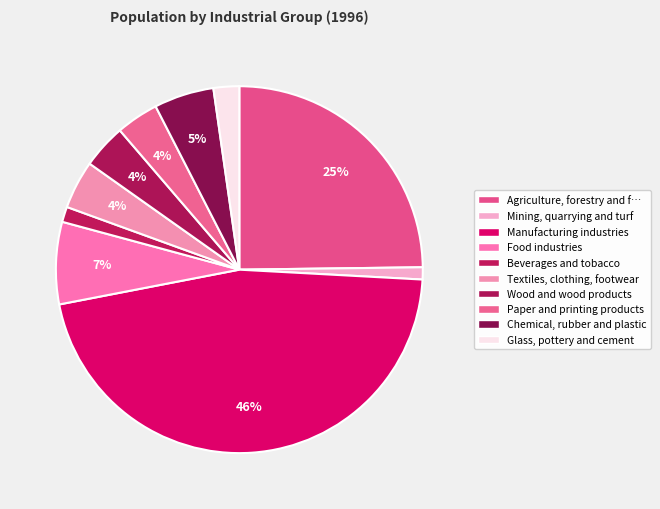

How many segments does this pie chart have?

10